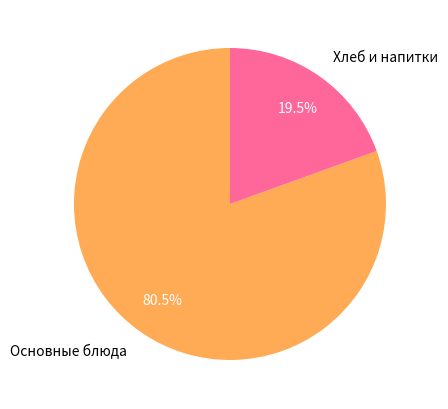

To the nearest percent, what is the average slice percentage?

50%